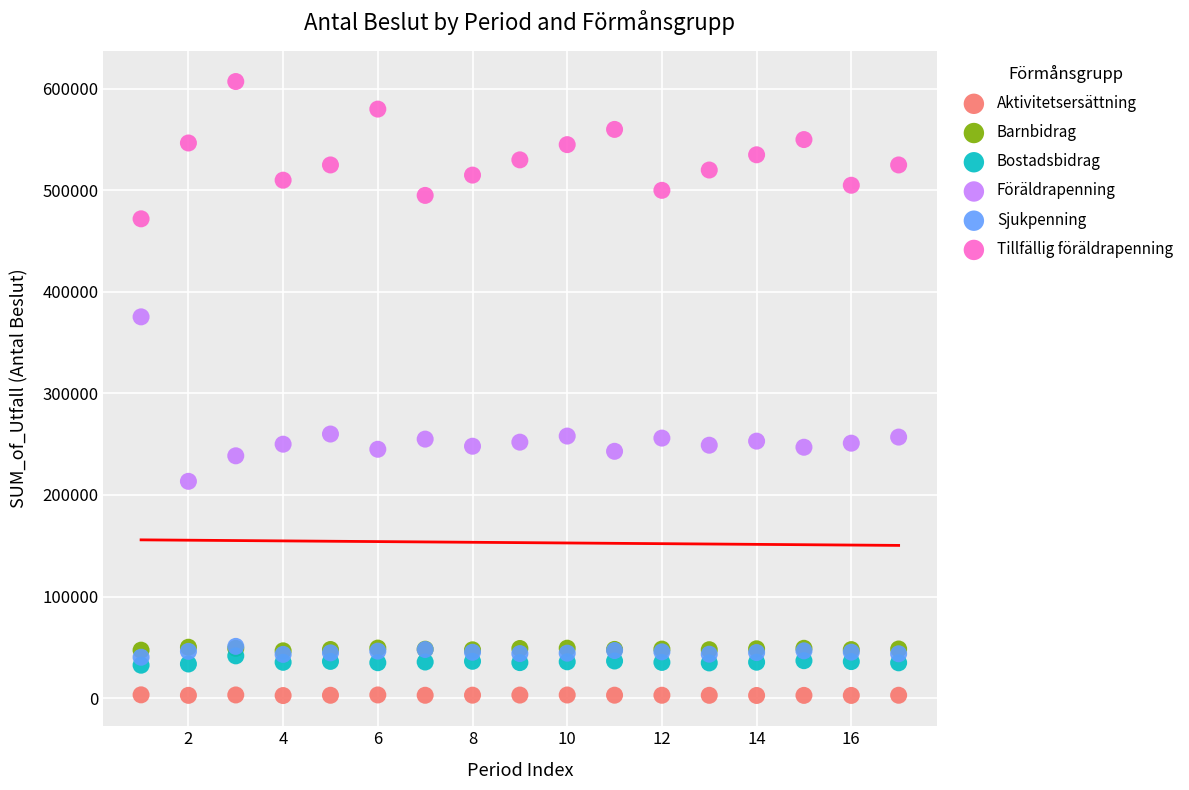

What are all the series names shown in the legend?

Aktivitetsersättning, Barnbidrag, Bostadsbidrag, Föräldrapenning, Sjukpenning, Tillfällig föräldrapenning